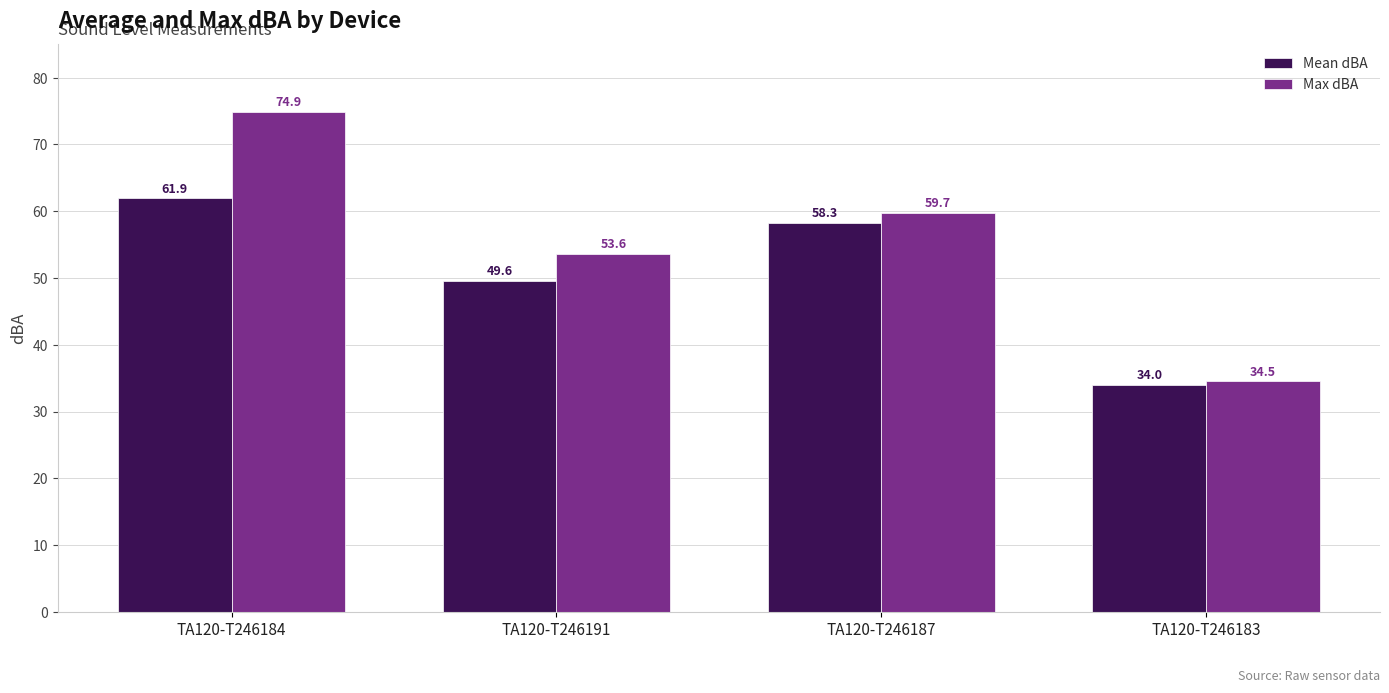

The value of Max dBA at TA120-T246191 is 73.4. True or false?

False